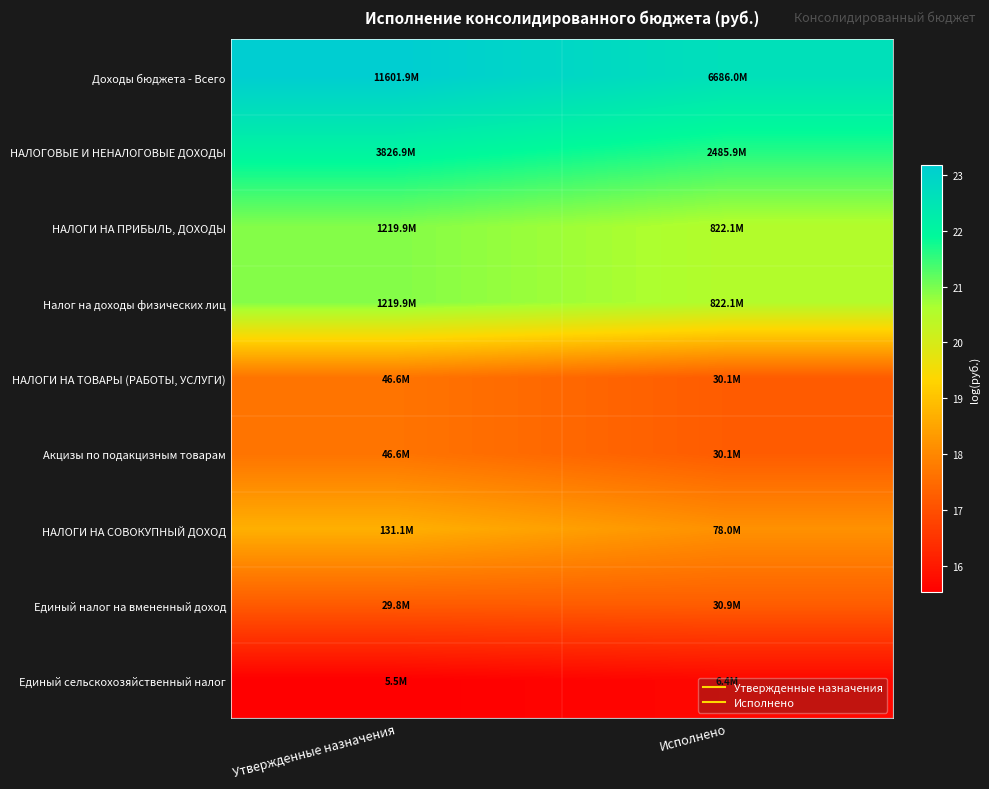

Which series changed the most between Утвержденные назначения and Исполнено?

Доходы бюджета - Всего